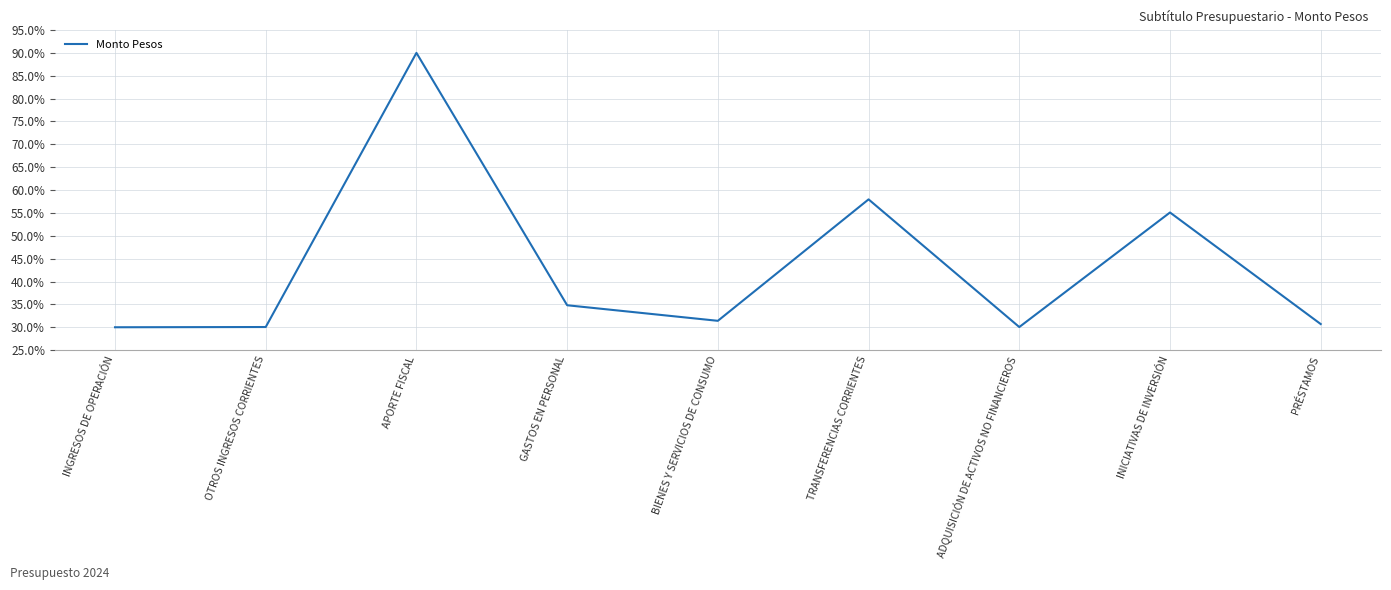

What is the difference between the maximum and minimum values?

60.0